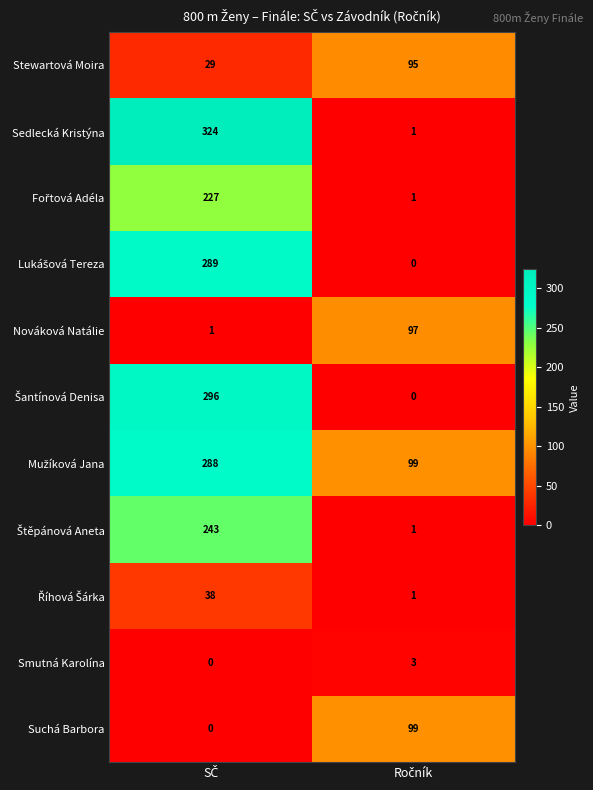

How many distinct data groups are displayed?

11